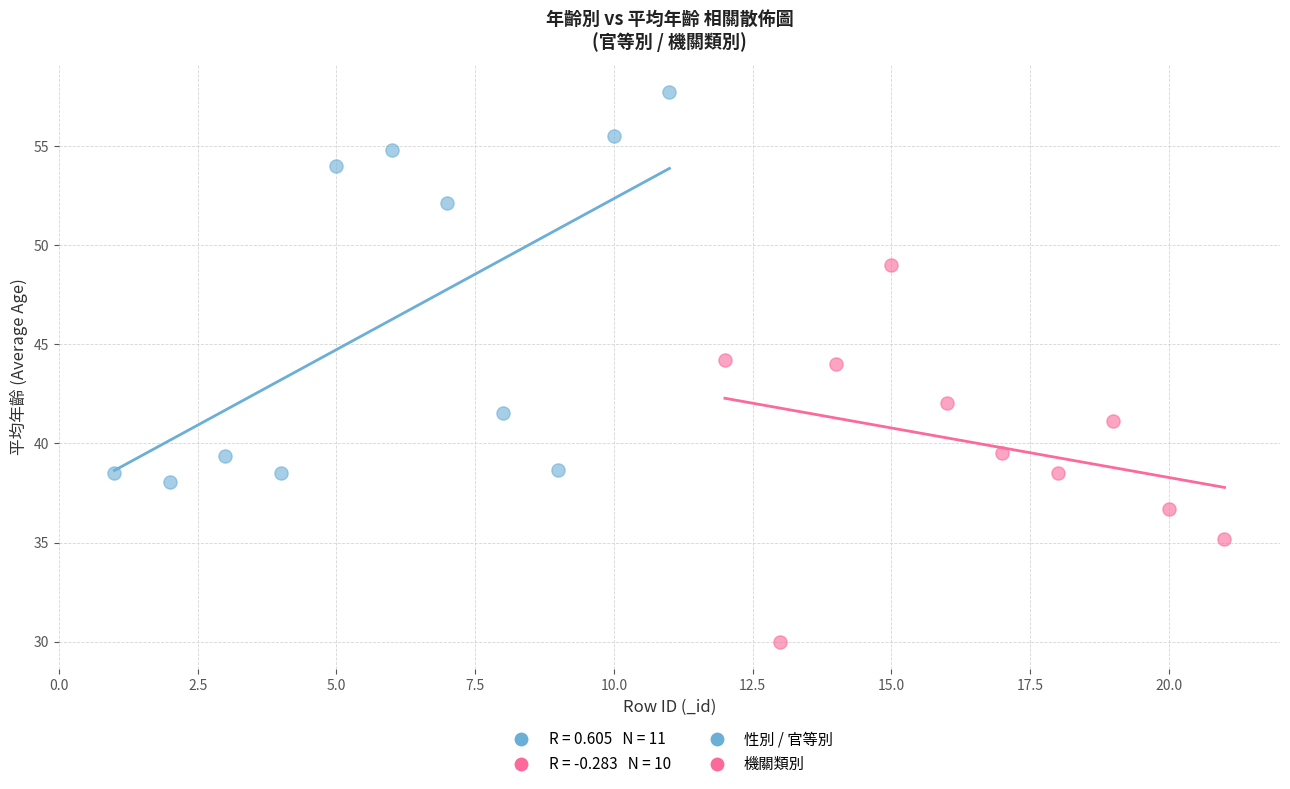

Which series has the widest spread of Y values?

性別 / 官等別